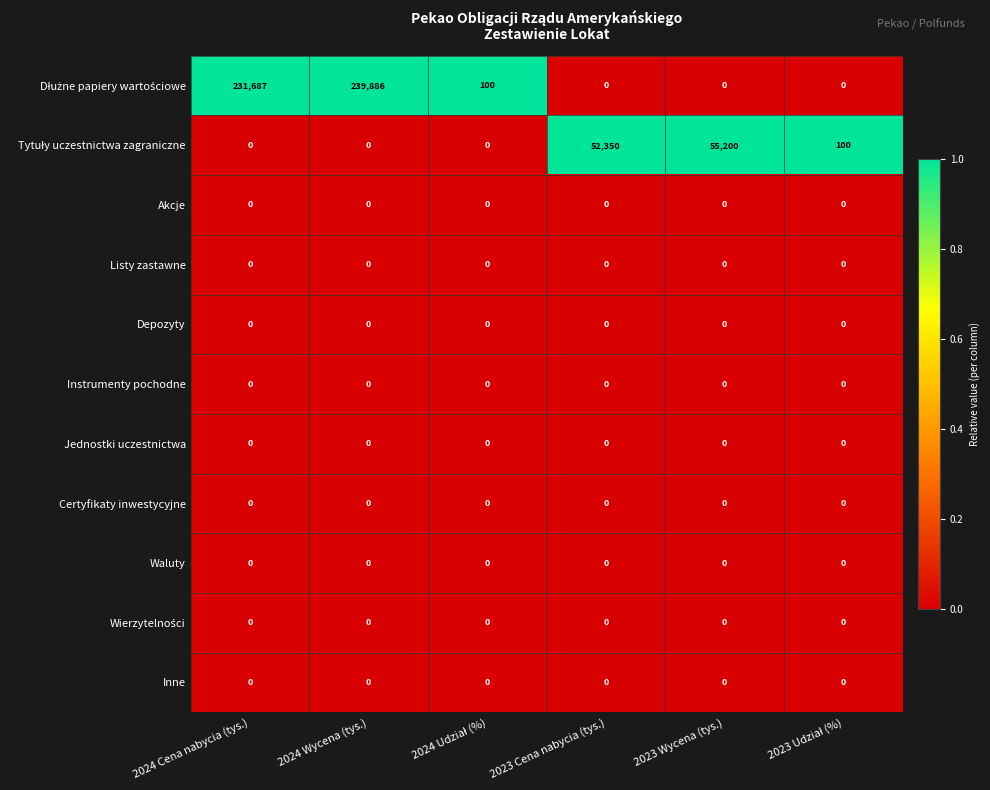

What is the spread (max minus min) of values at 2023 Wycena (tys.)?

55200